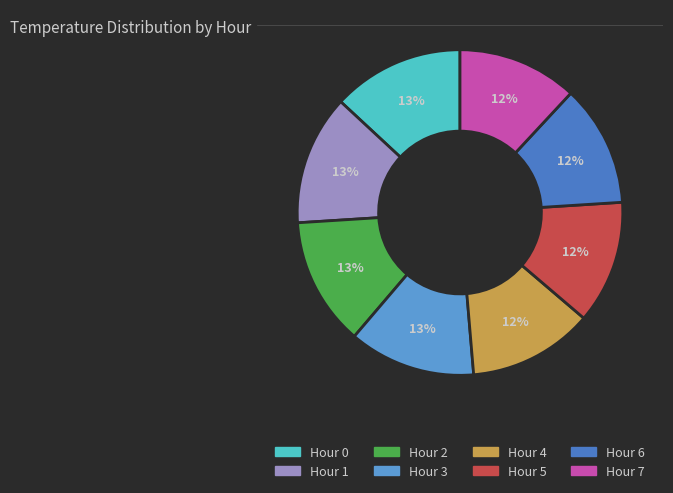

Is there any slice that represents more than half of the pie?

No